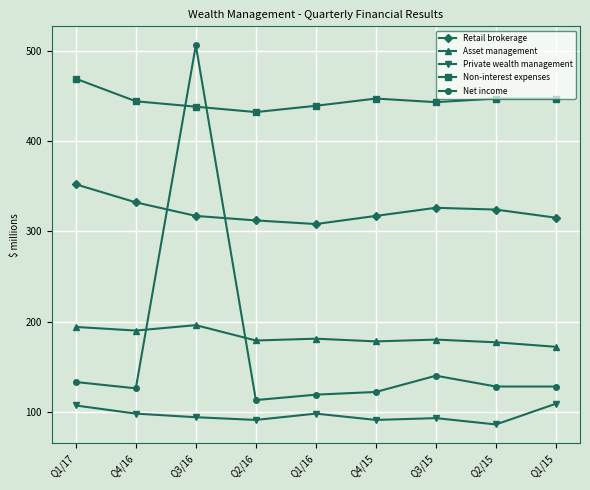

Where do Net income and Non-interest expenses first cross each other?

Q4/16 and Q3/16